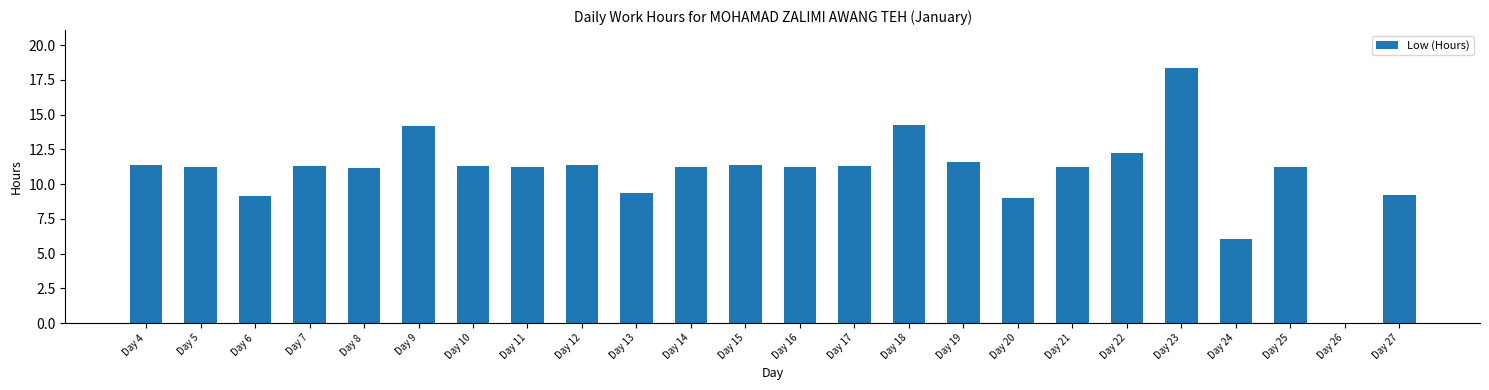

What is the sum of all values?

260.1